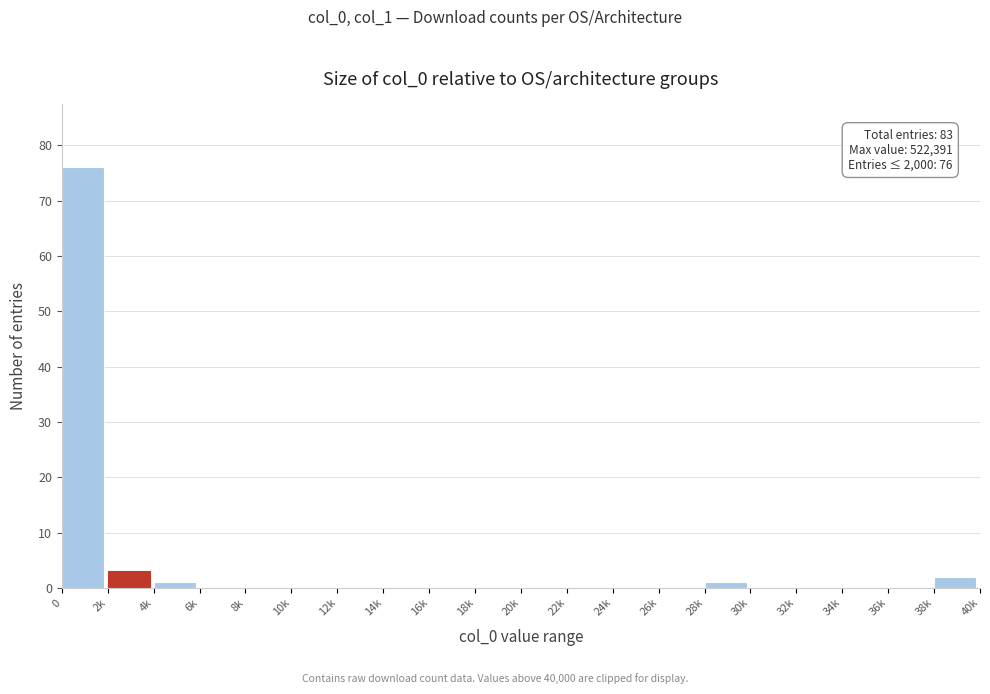

Reading left to right, what are all the values shown in this chart?

0=76	2k=3	4k=1	6k=0	8k=0	10k=0	12k=0	14k=0	16k=0	18k=0	20k=0	22k=0	24k=0	26k=0	28k=1	30k=0	32k=0	34k=0	36k=0	38k=2